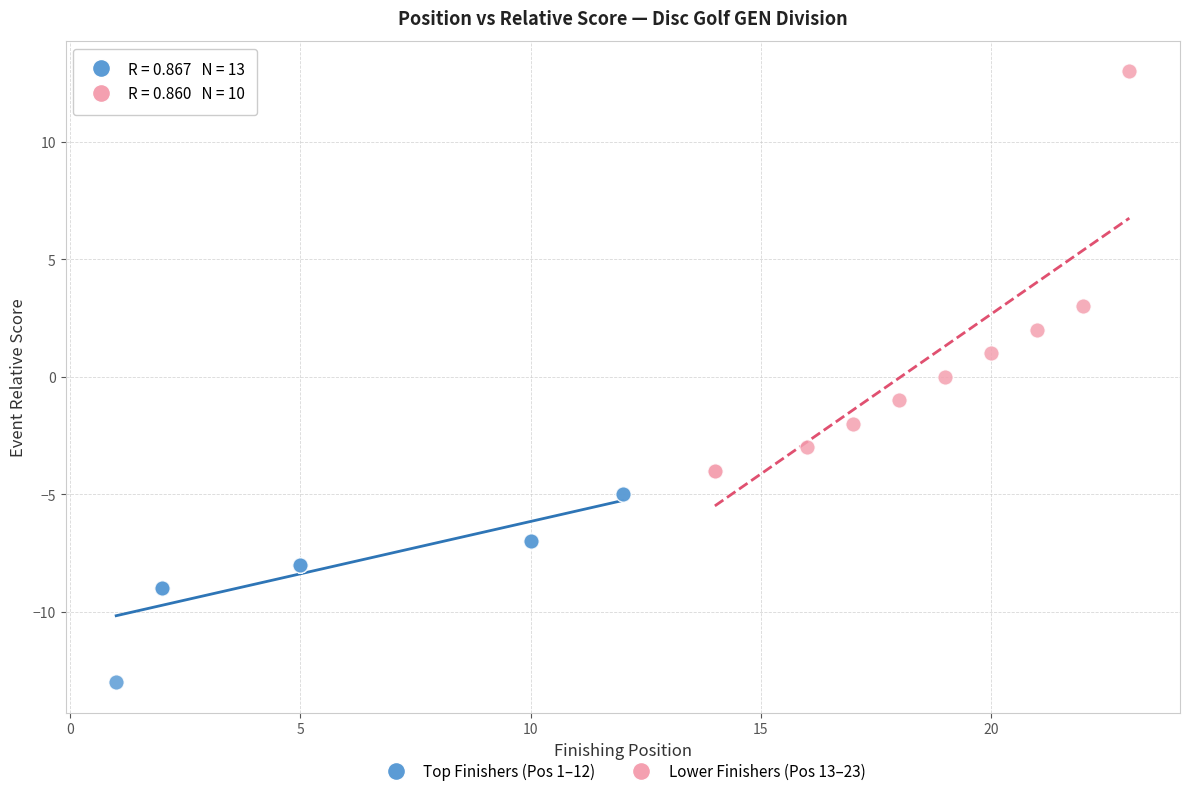

Which series reaches the minimum Y coordinate?

Top Finishers (Pos 1–12)